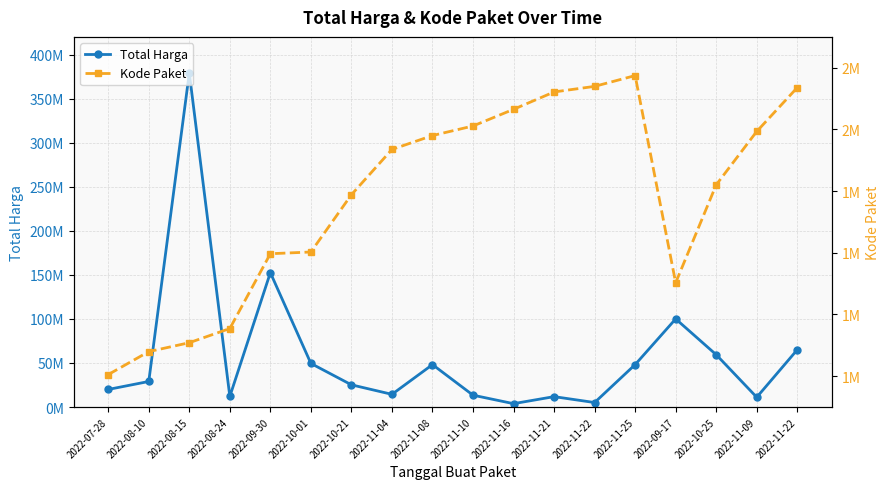

True or false: Total Harga and Kode Paket cross at least once.

False